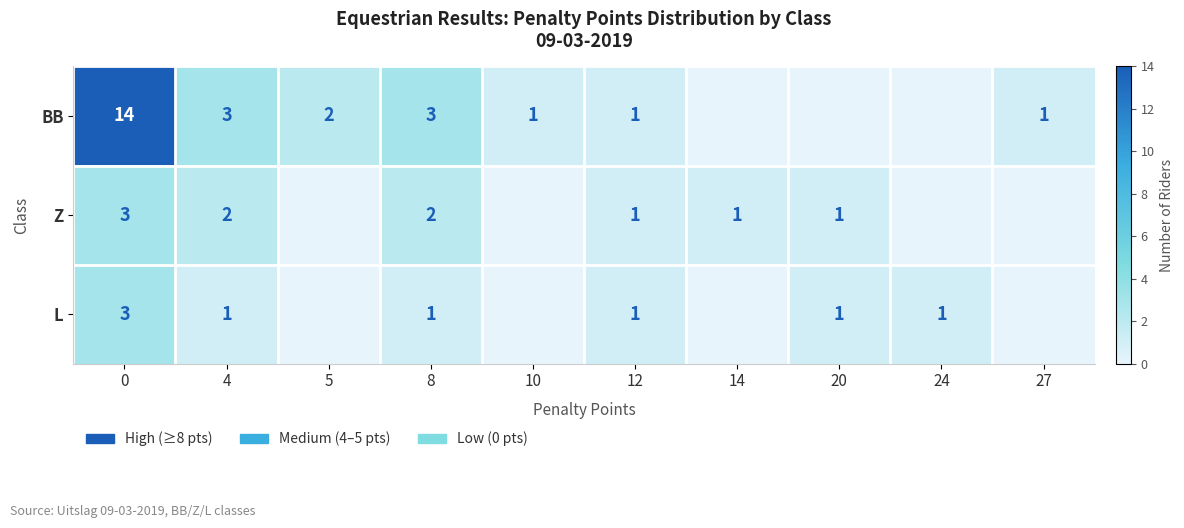

Count the number of categories in the chart.

10